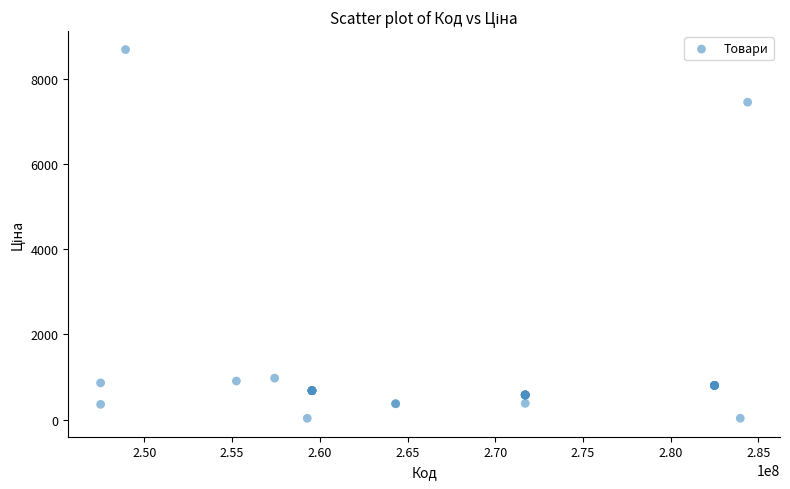

What Y value in the scatter plot is closest to 4355?

7444.6